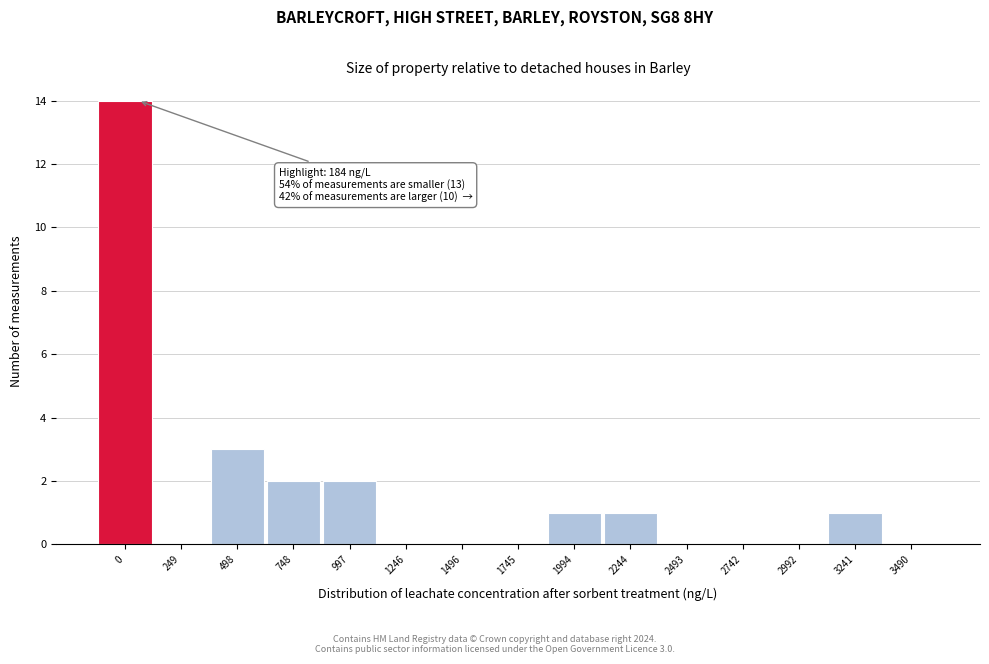

Reading left to right, extract all data points from this chart.

0=14	249=0	498=3	748=2	997=2	1246=0	1496=0	1745=0	1994=1	2244=1	2493=0	2742=0	2992=0	3241=1	3490=0